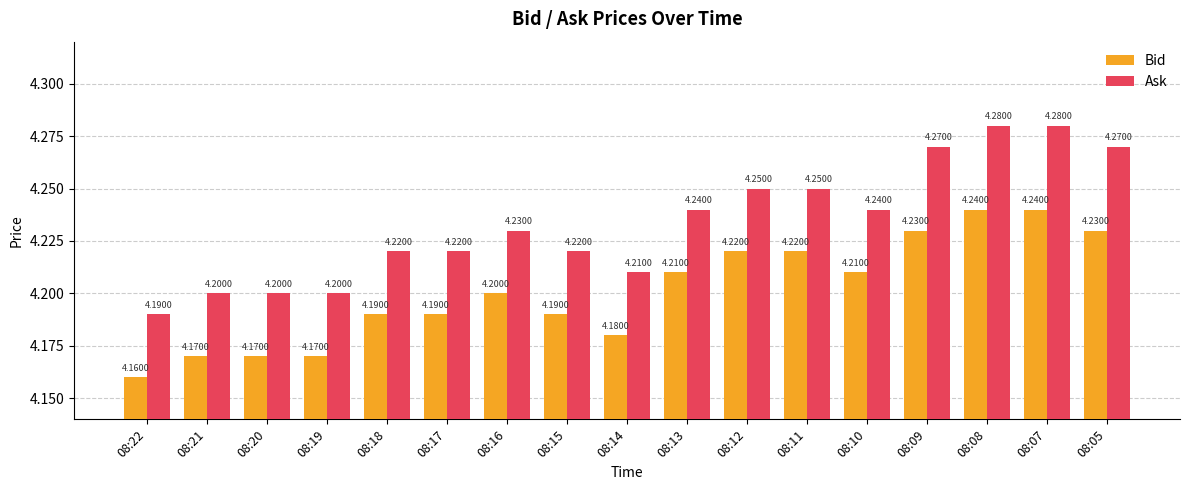

List the series in order of their peak value, lowest first.

Bid, Ask